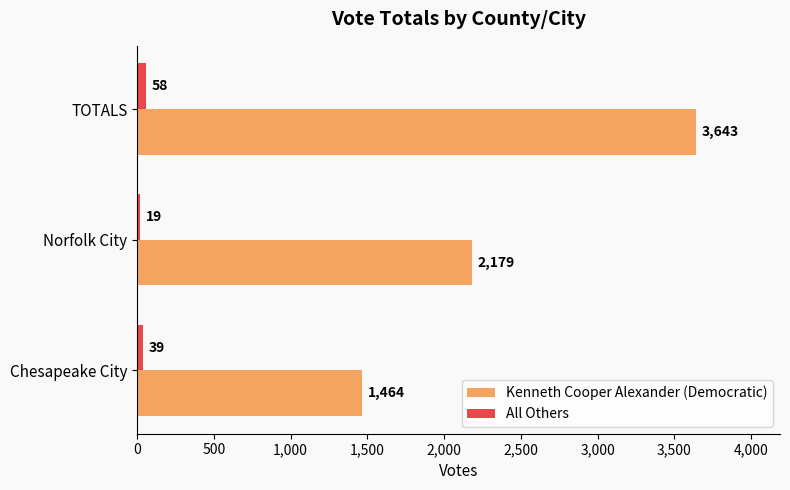

What value does the Kenneth Cooper Alexander (Democratic) series have at Chesapeake City, to the nearest 50?

1450